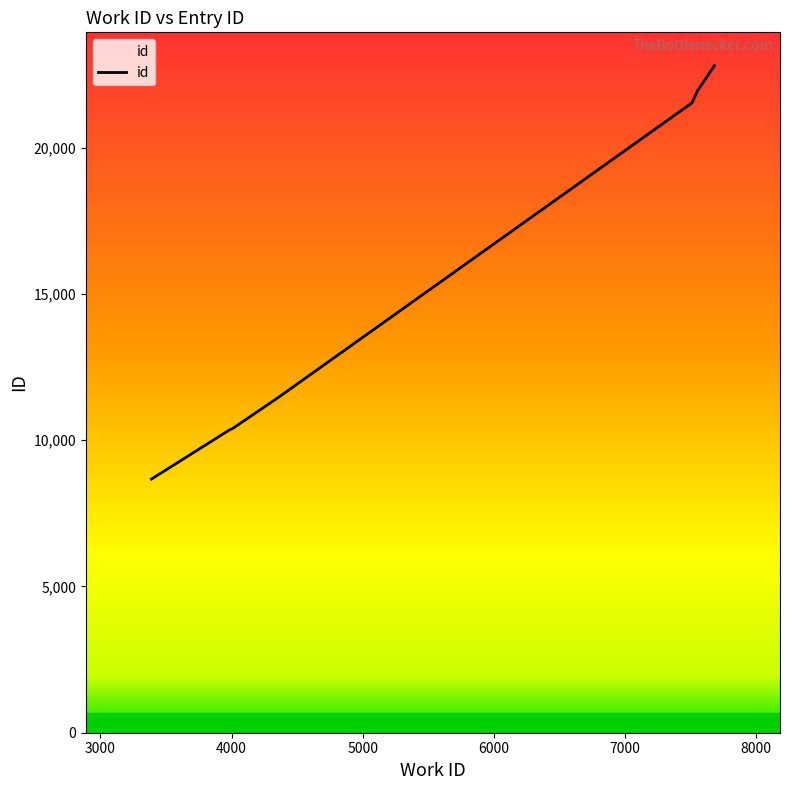

Which category has the highest value across all series?

7682